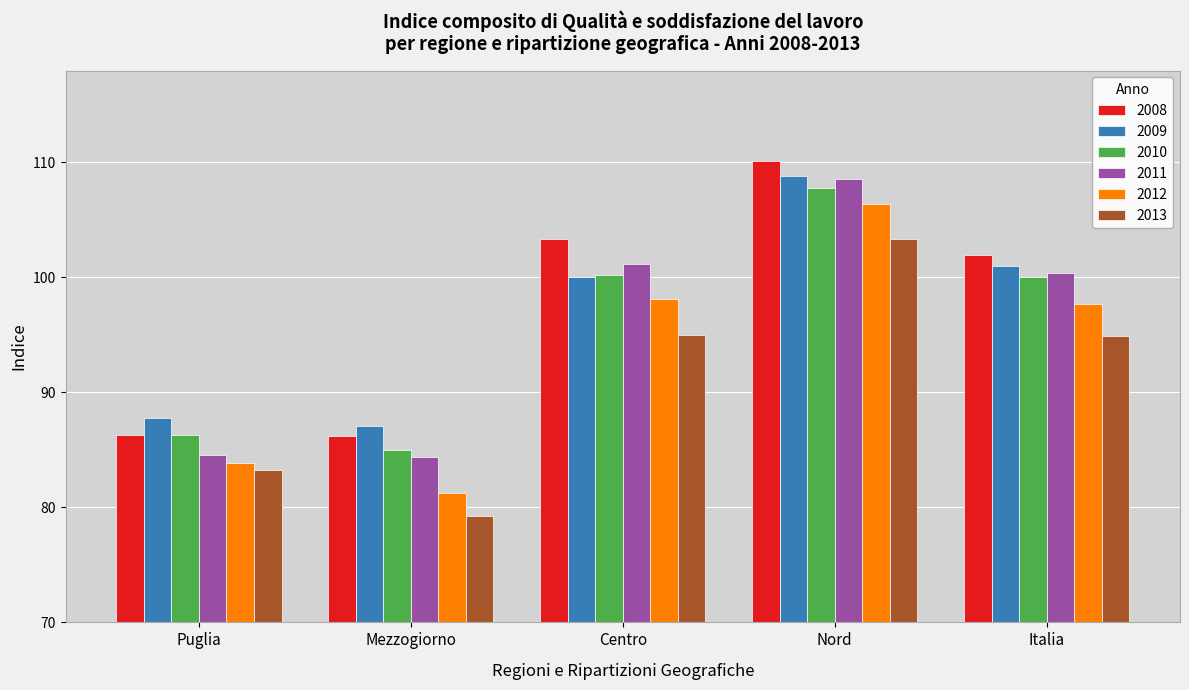

What is the difference between the 2010 values at Centro and Puglia?

13.9